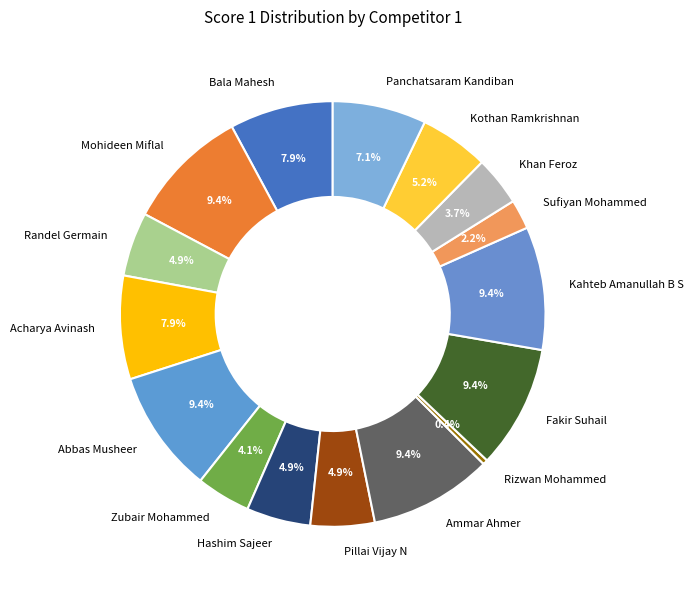

Do Mohideen Miflal and Acharya Avinash together represent more than half of the pie?

No